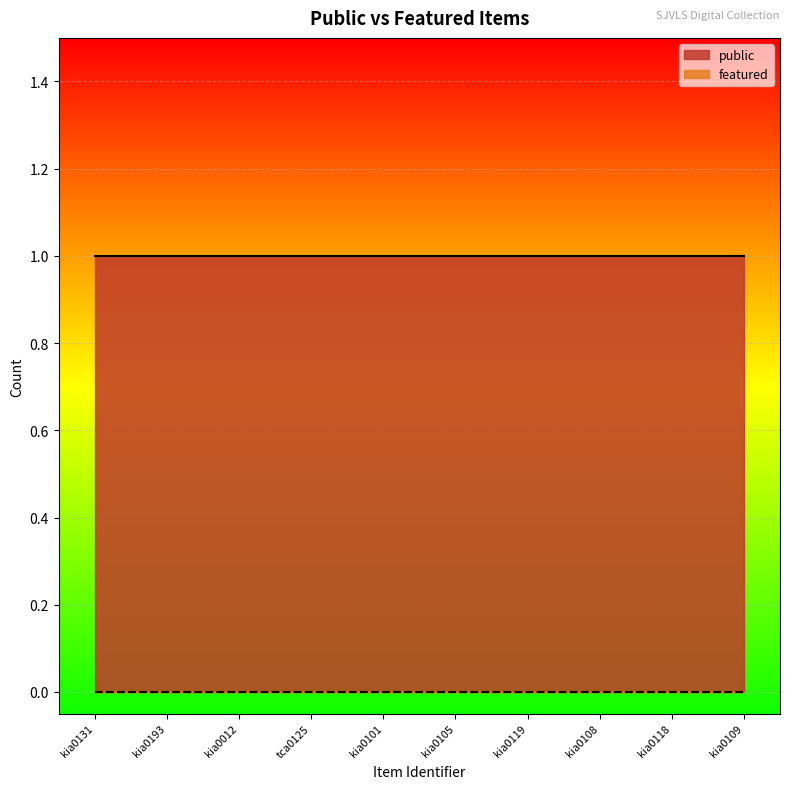

What is the average value of the public series?

1